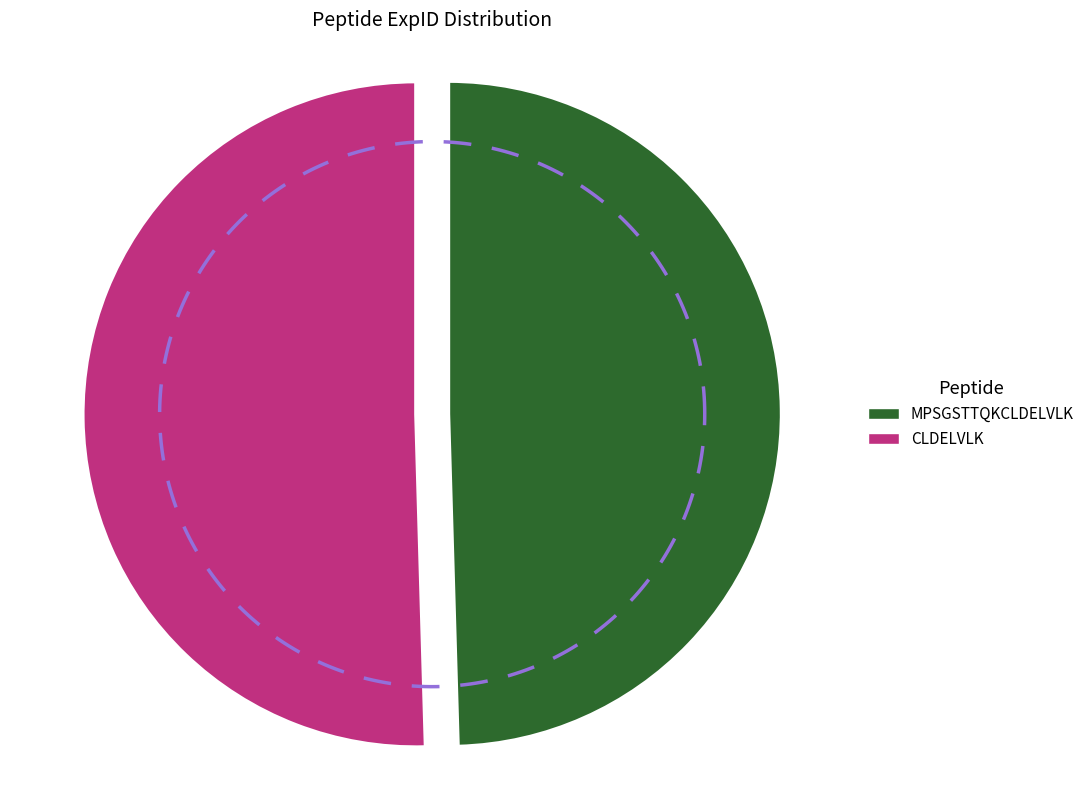

Is CLDELVLK the majority of the pie?

Yes